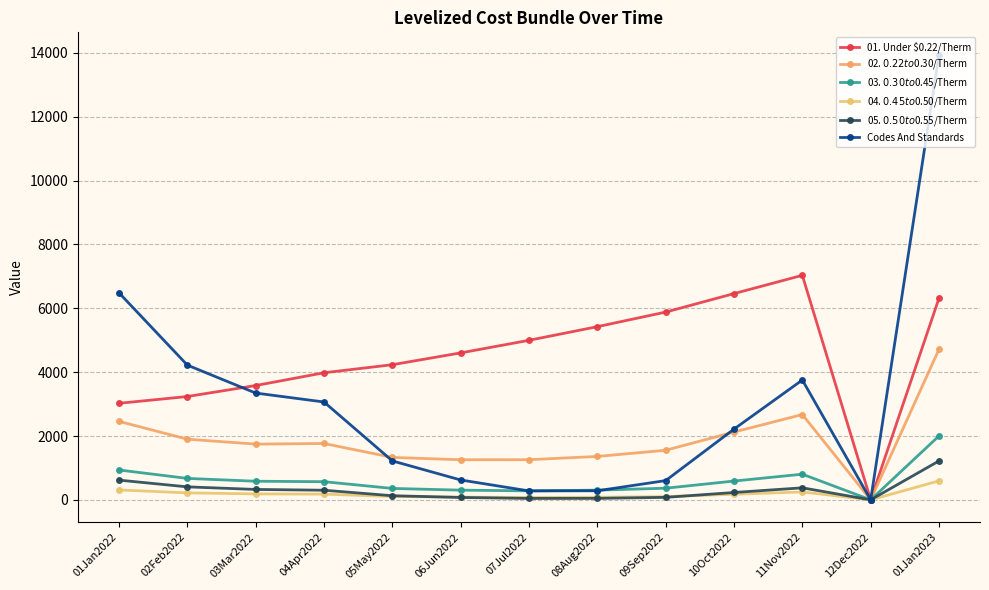

Is this an area chart (filled region under the line)?

No